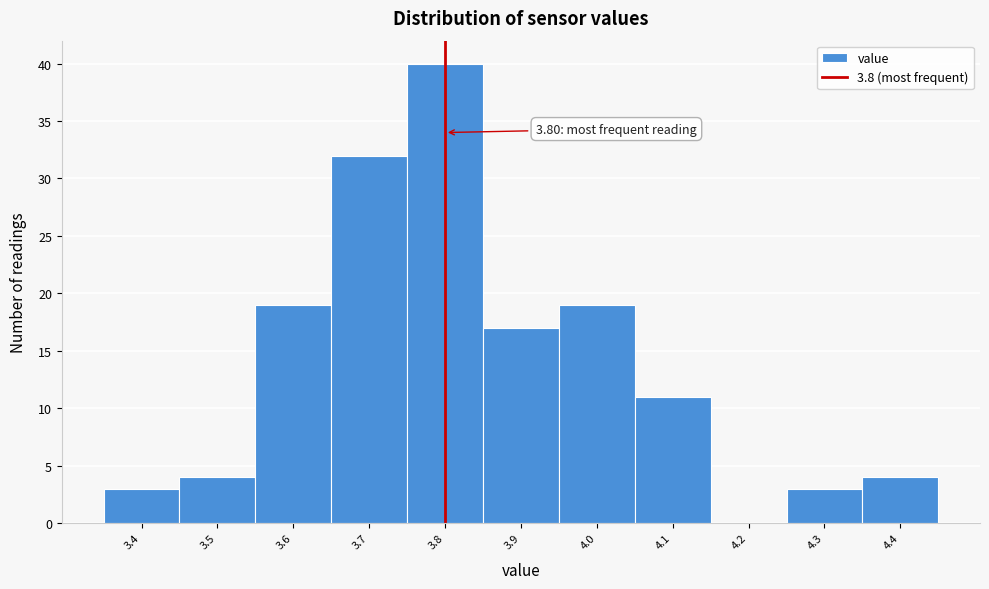

Over which range of the x-axis is the bar tallest?

3.75 to 3.85